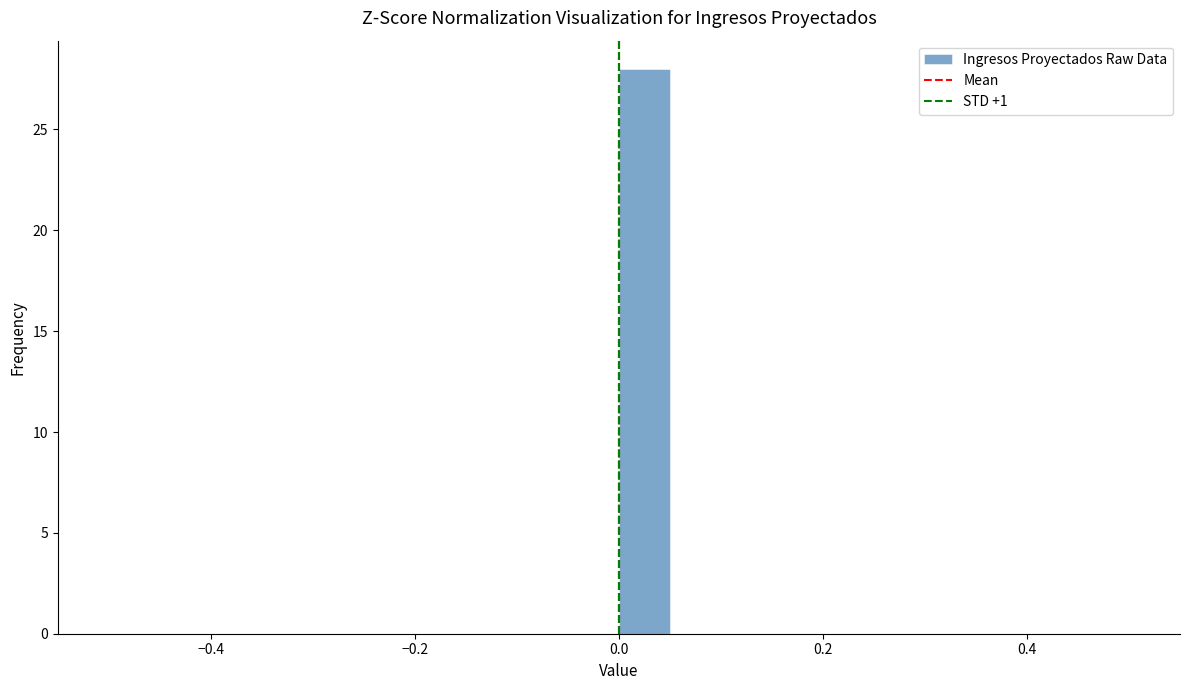

Read against the x-axis, roughly where is the centre of the tallest bar?

0.02